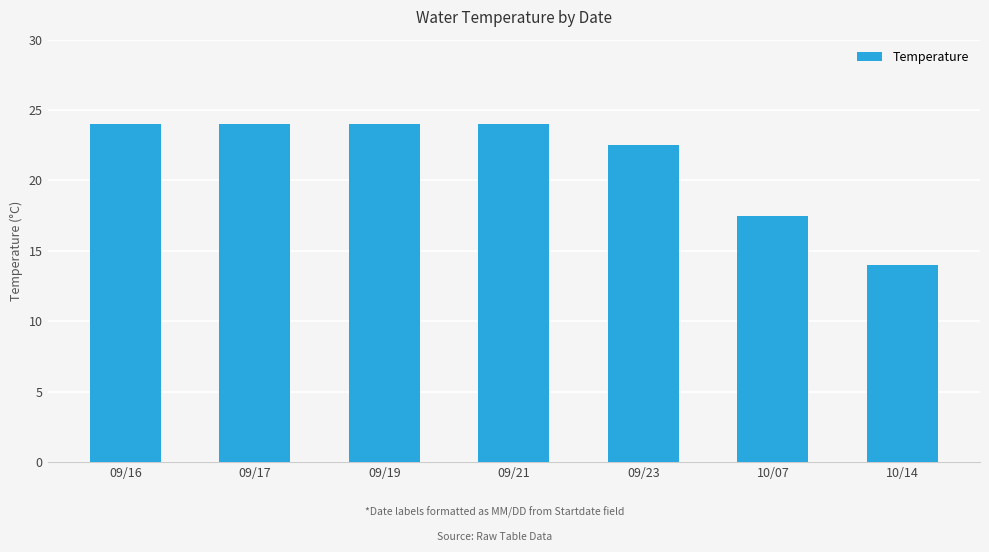

The value at 09/16 is 24.0. True or false?

True